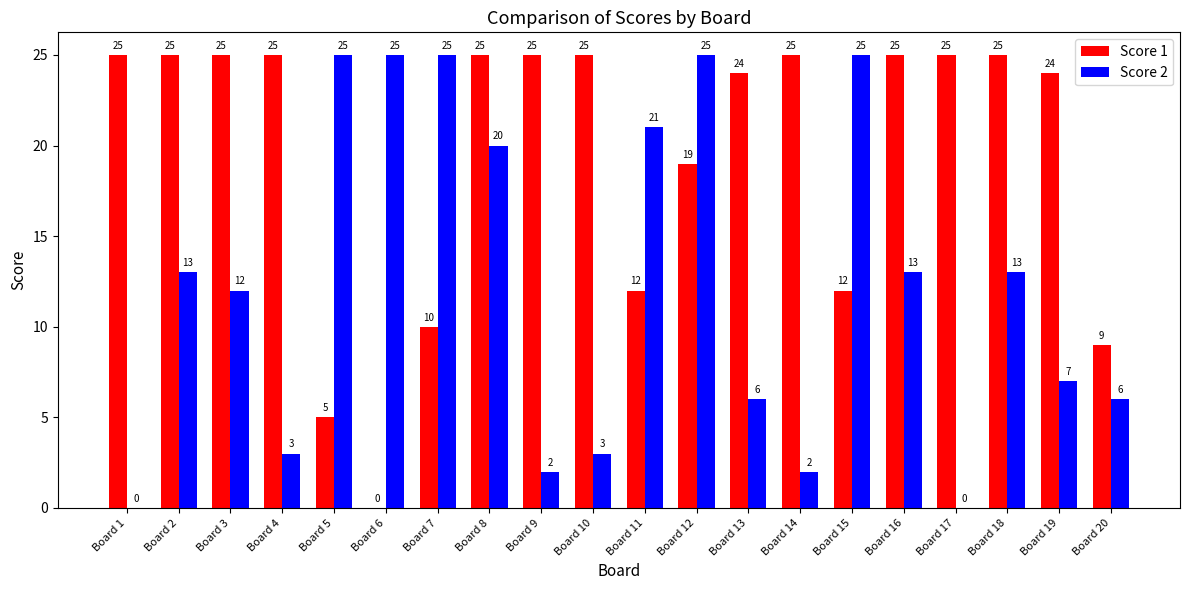

Which series has the largest total across all categories?

Score 1